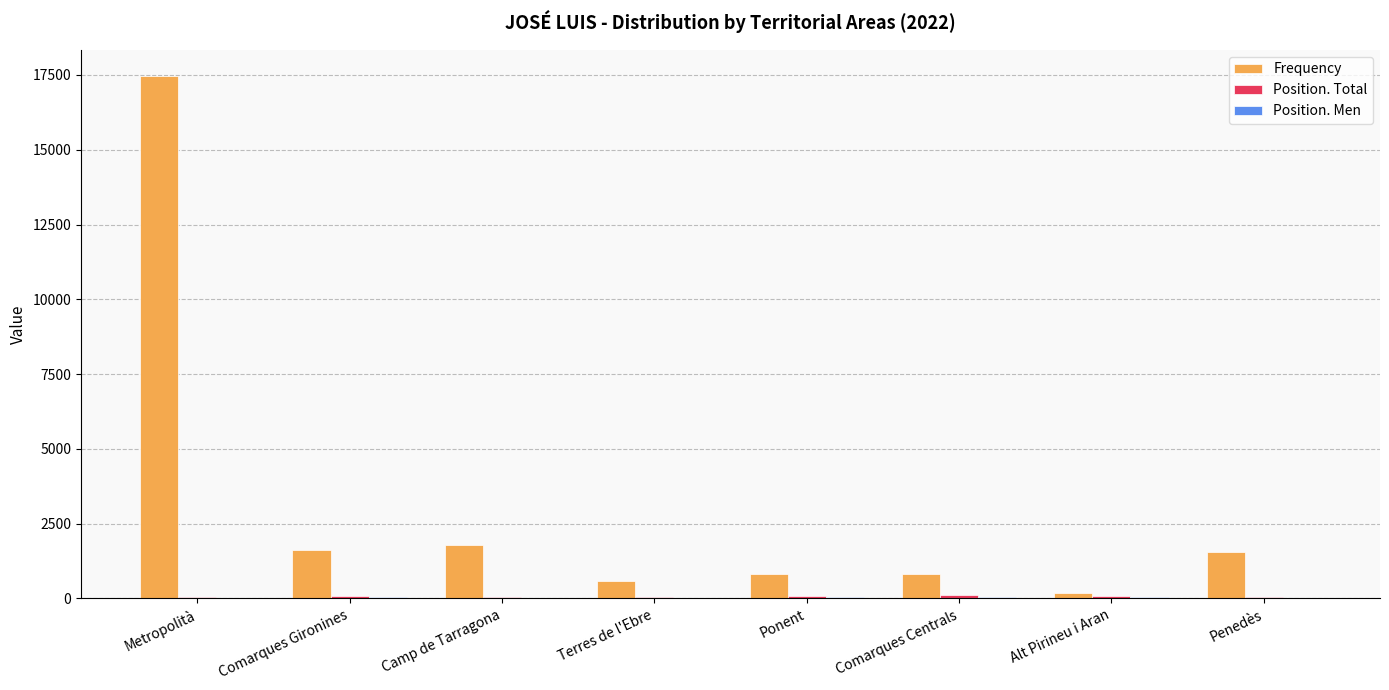

Which series has the largest total across all categories?

Frequency